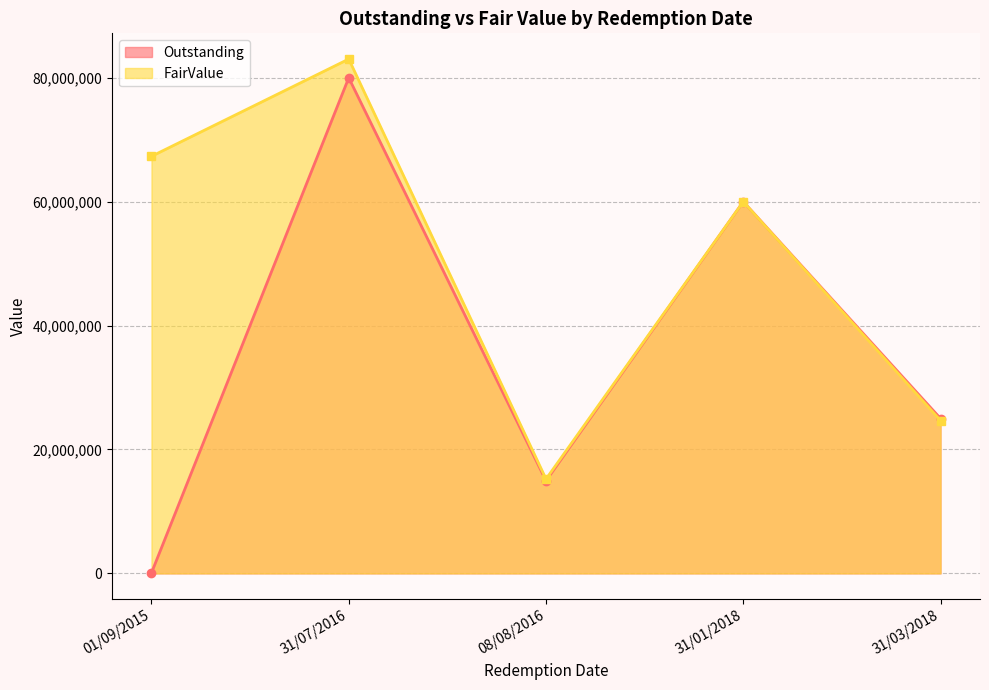

In Outstanding, how many points are higher than both neighbors (excluding endpoints)?

2